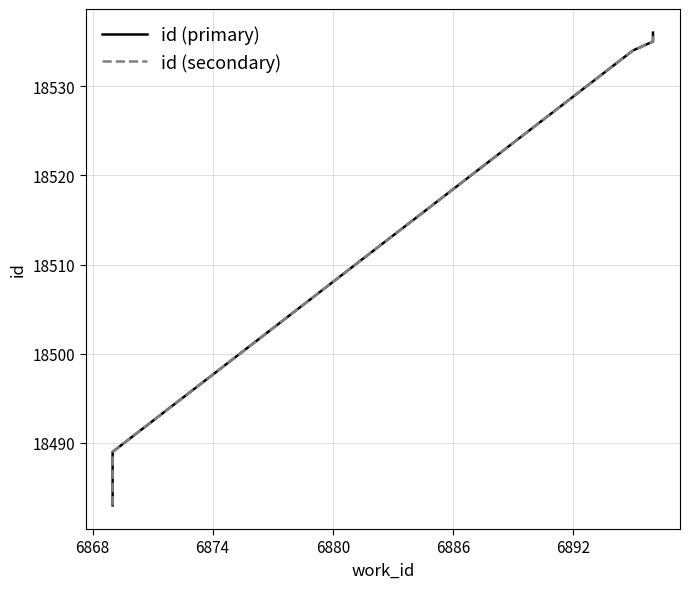

What is the label of the 7th point from the right?

6880